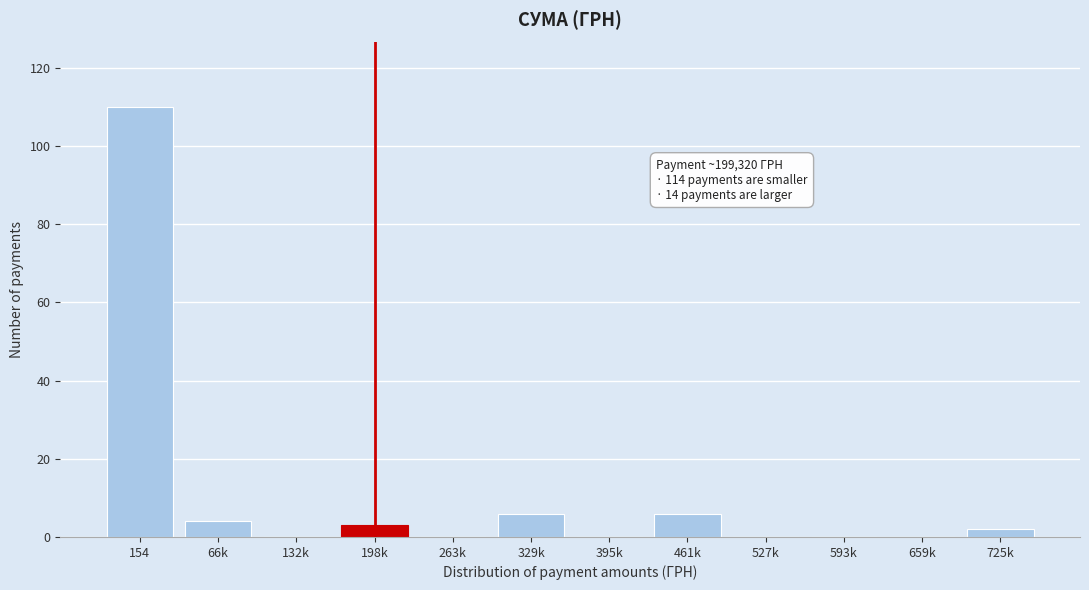

Reading left to right, extract all data points from this chart.

154=110	66k=4	132k=0	198k=3	263k=0	329k=6	395k=0	461k=6	527k=0	593k=0	659k=0	725k=2